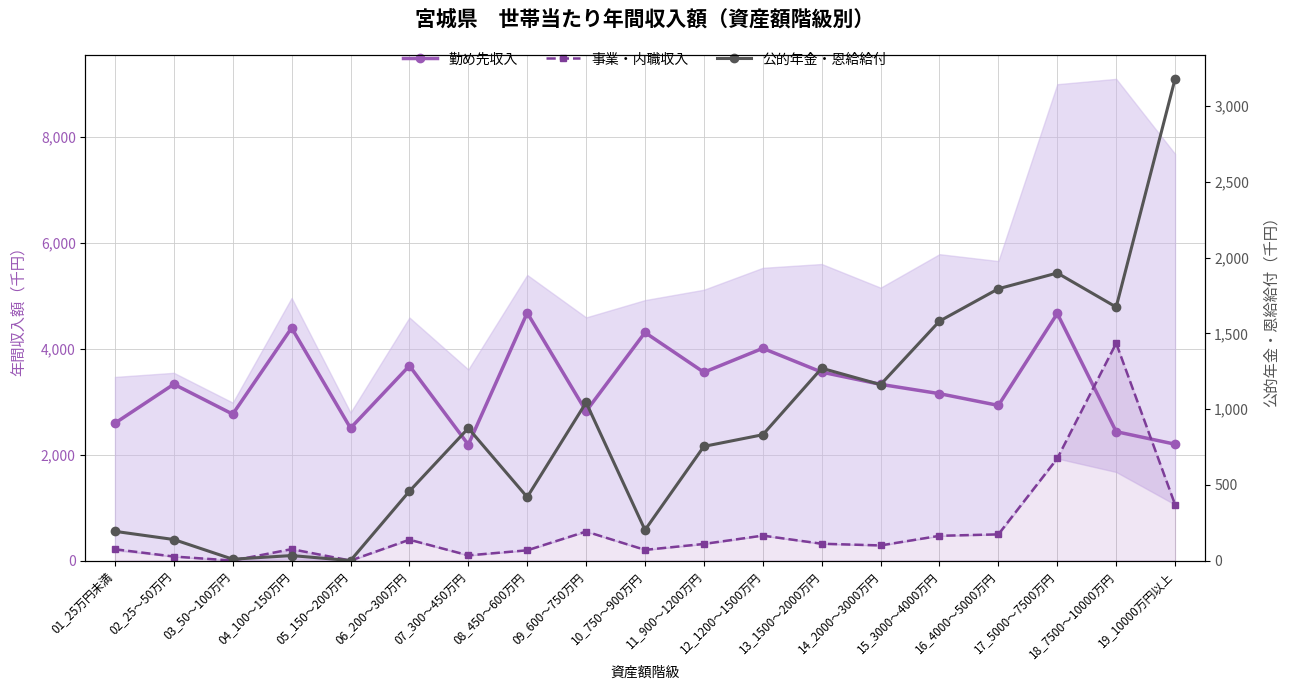

Reading left to right, extract all data points from this chart.

勤め先収入: 2596	3333	2767	4397	2503	3681	2190	4681	2821	4310	3558	4011	3561	3330	3154	2932	4669	2436	2199
事業・内職収入: 214	76	0	216	0	394	98	194	549	202	314	472	318	286	468	495	1929	4107	1058
公的年金・恩給給付: 193	139	9	33	0	458	874	419	1044	202	754	831	1270	1162	1581	1795	1899	1674	3181